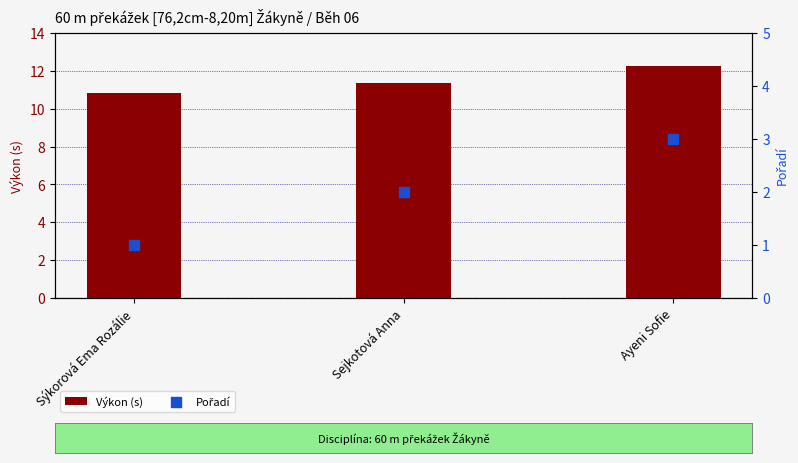

Is the value of Výkon (s) at Sýkorová Ema Rozálie greater than the value of Pořadí at Ayeni Sofie?

Yes